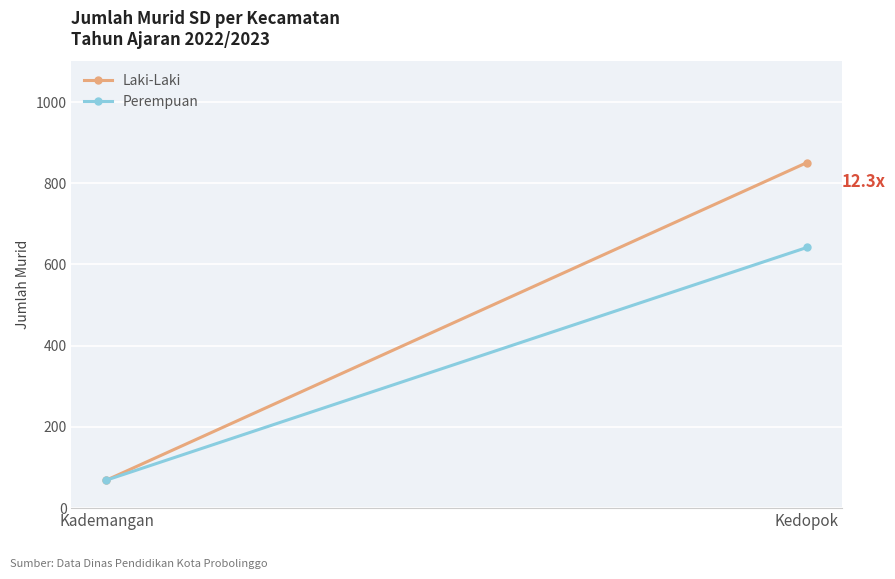

Which label corresponds to the largest value in the chart?

Kedopok